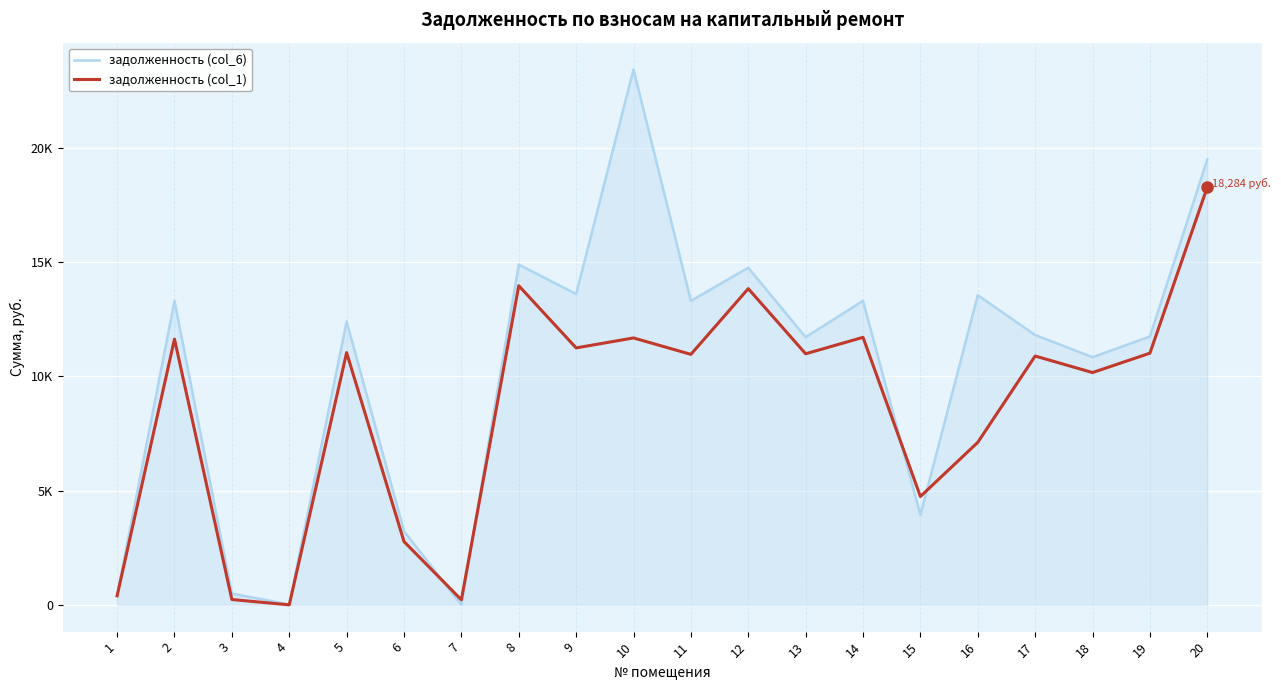

Does the chart have visible grid lines?

Yes